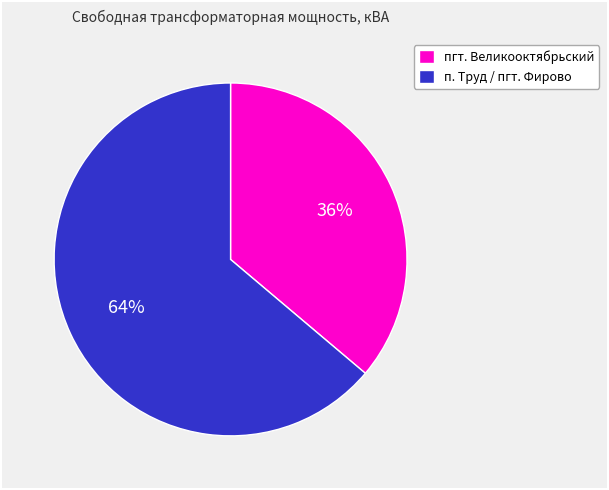

What is the majority slice?

п. Труд / пгт. Фирово